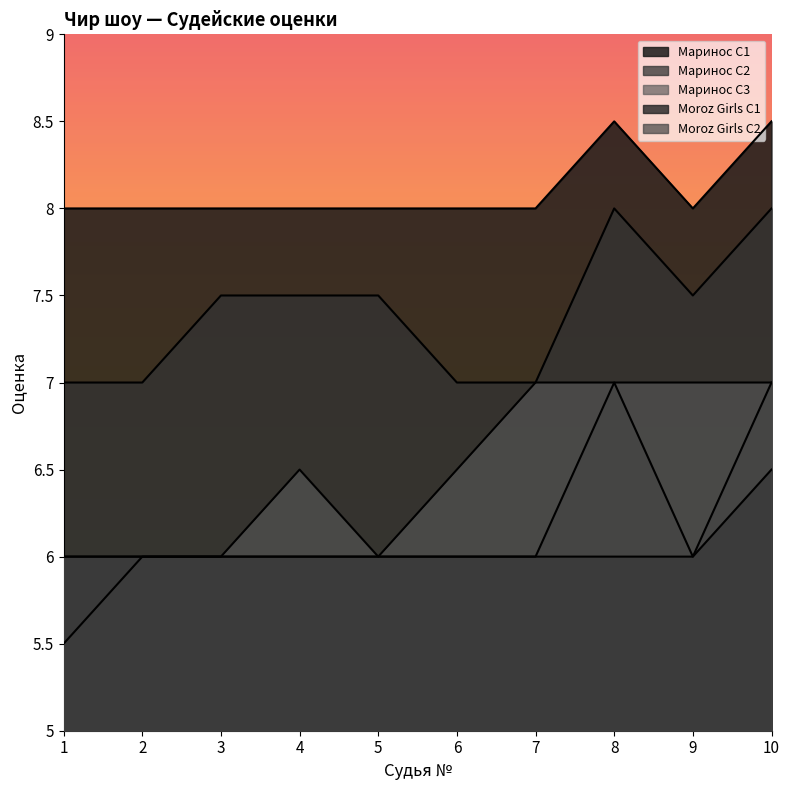

Between 5 and 7, which series saw the biggest shift?

Маринос С3